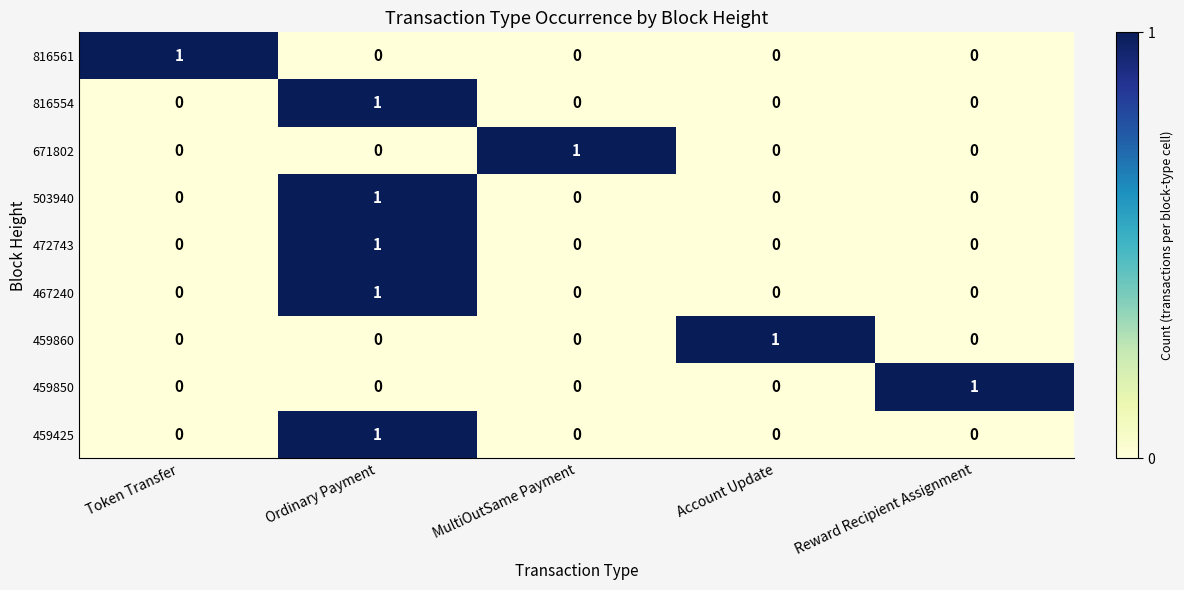

How many 816554 values are between 0 and 1?

5